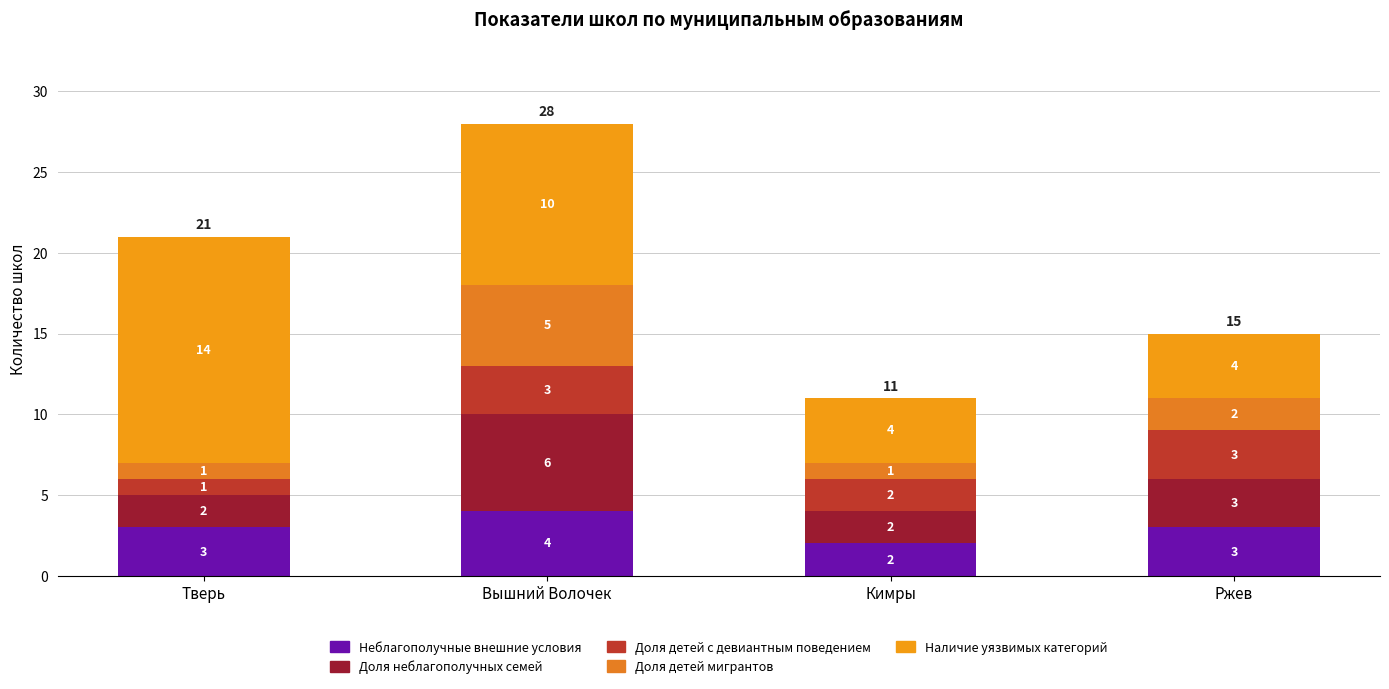

List the labels in order of Наличие уязвимых категорий value, smallest first.

Кимры, Ржев, Вышний Волочек, Тверь